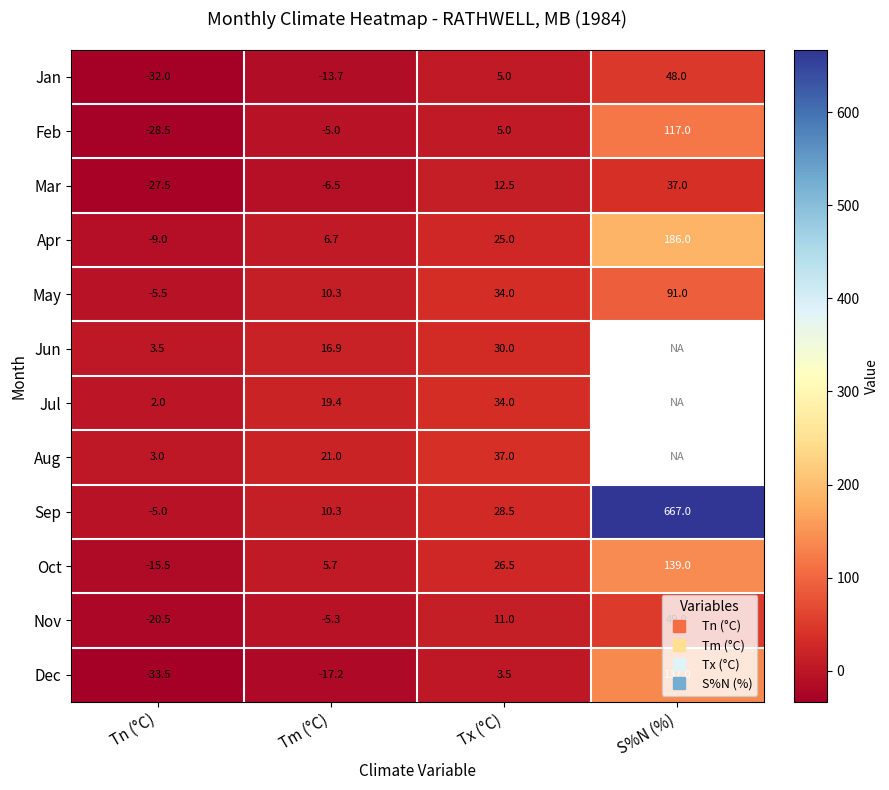

Read the Mar value at Tn (°C).

-27.5